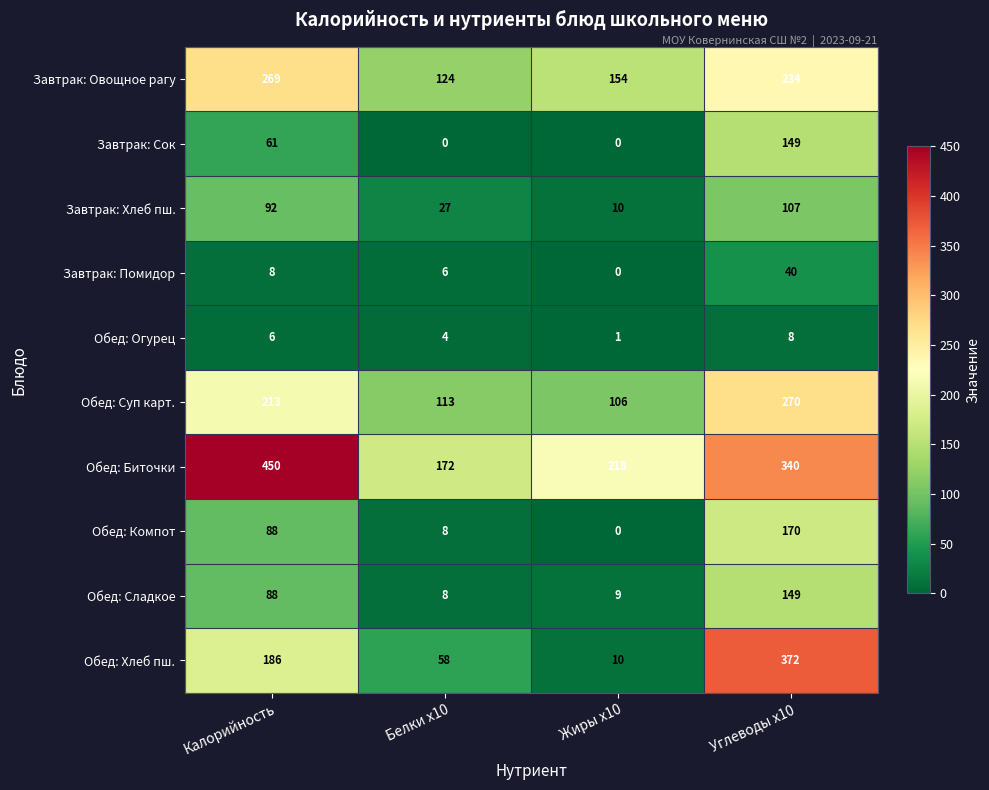

Read the Завтрак: Хлеб пш. value at Белки х10.

27